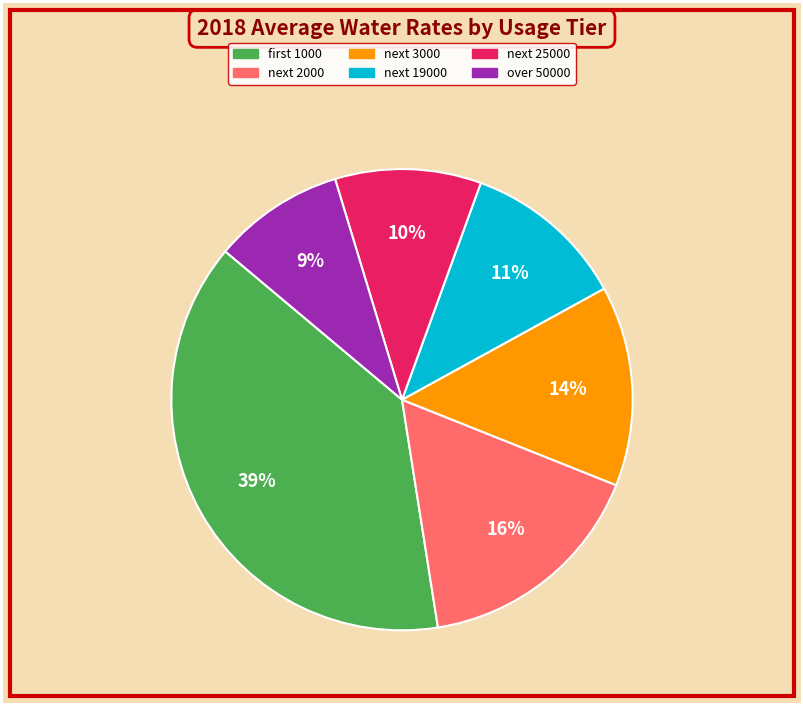

To the nearest percent, what portion does over 50000 represent?

9%